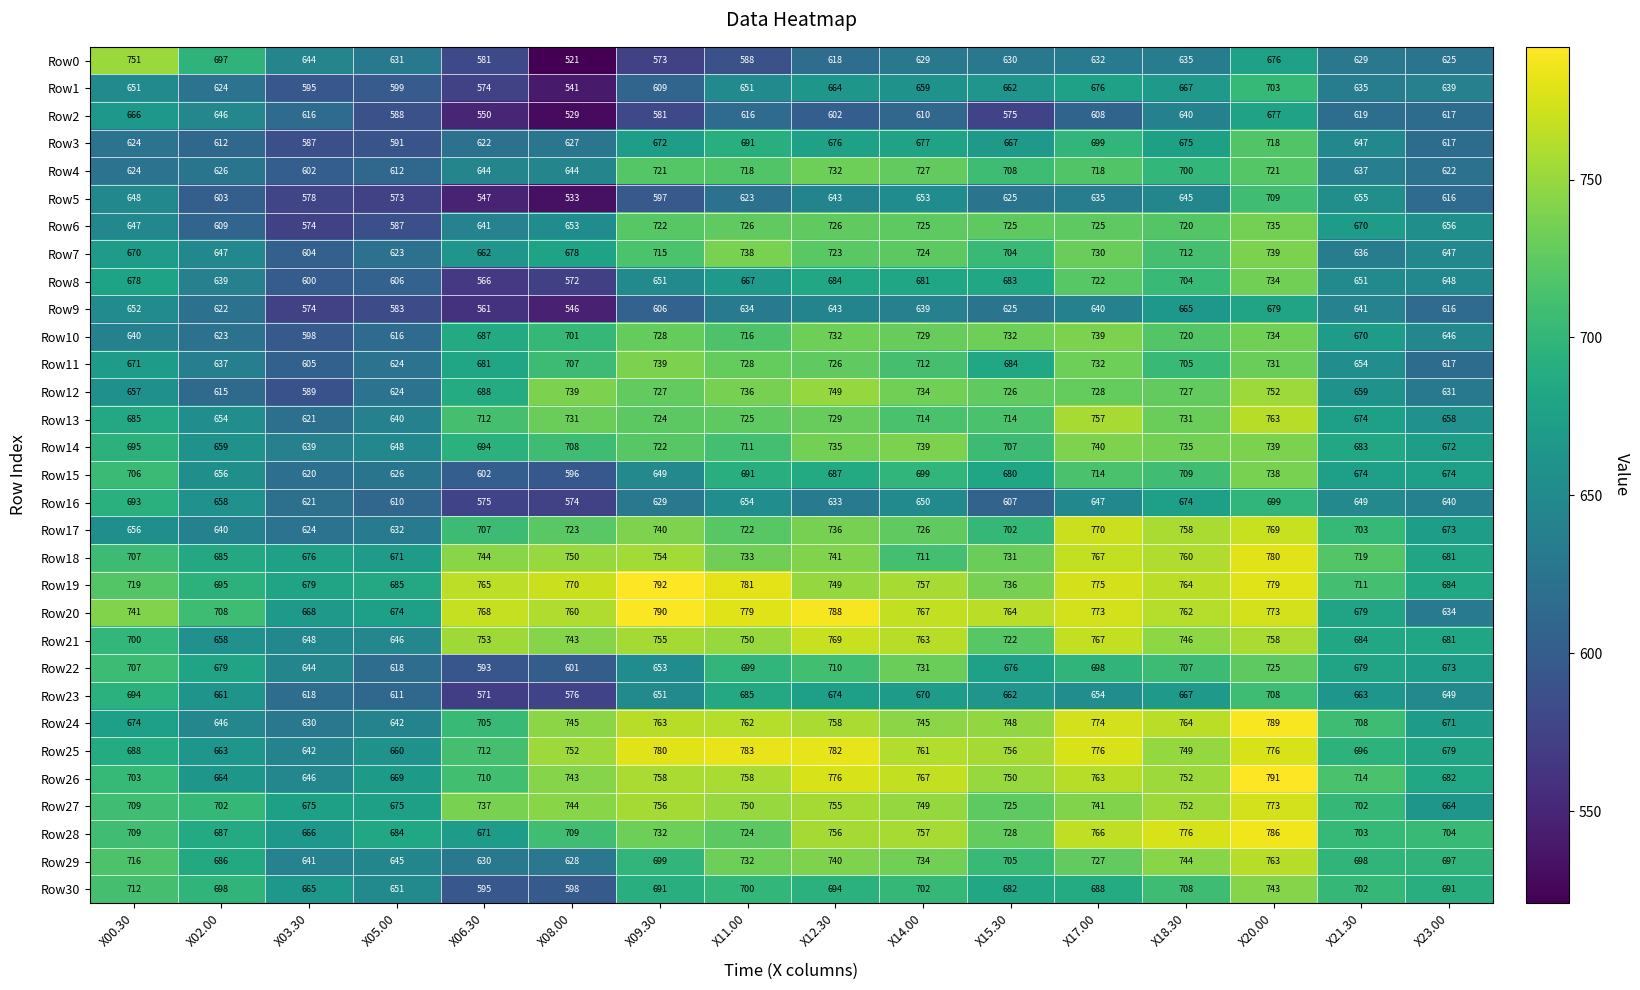

What is the difference between the Row20 values at X08.00 and X00.30?

19